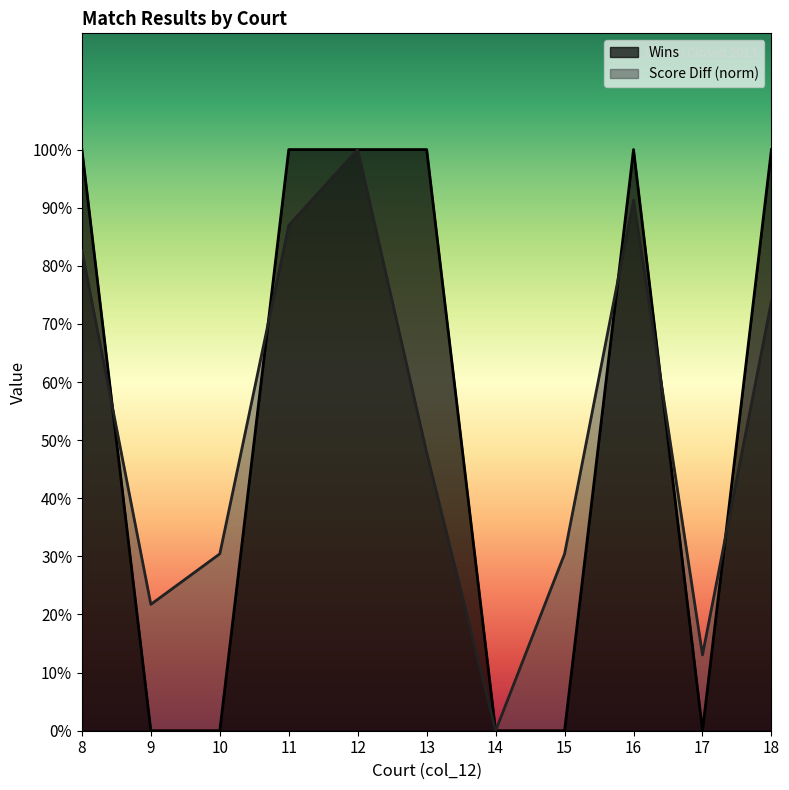

Where is the first local maximum for Score Diff?

12